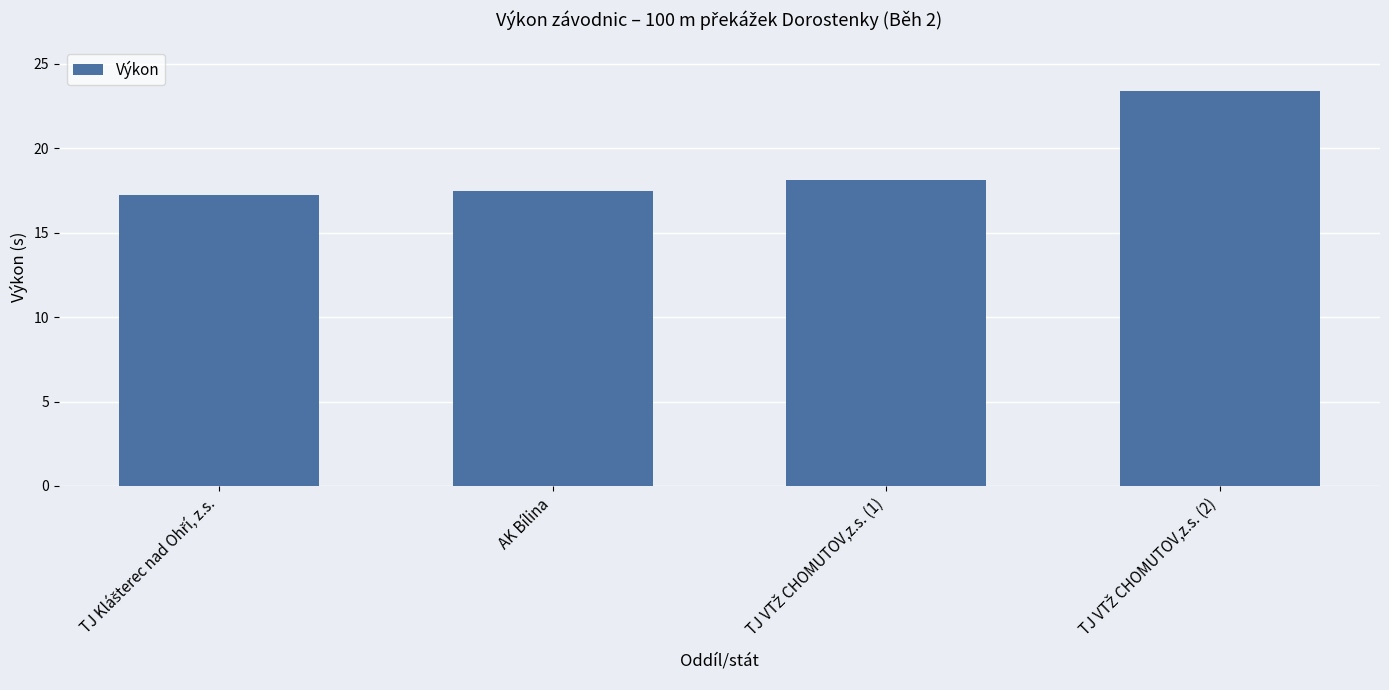

Reading left to right, list all the values displayed in this chart.

17.2	17.5	18.1	23.4